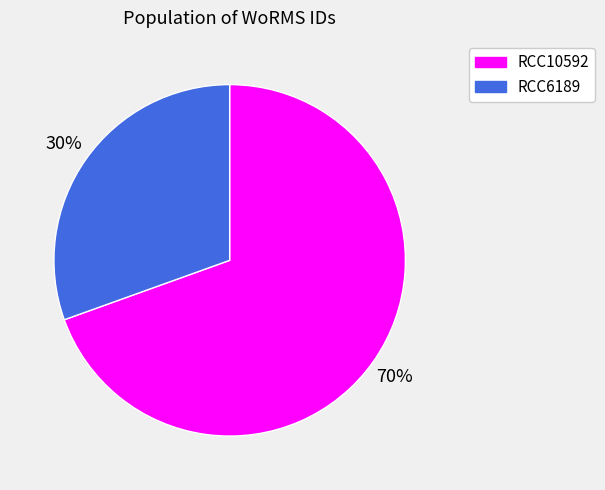

Which slice is the smallest?

RCC6189